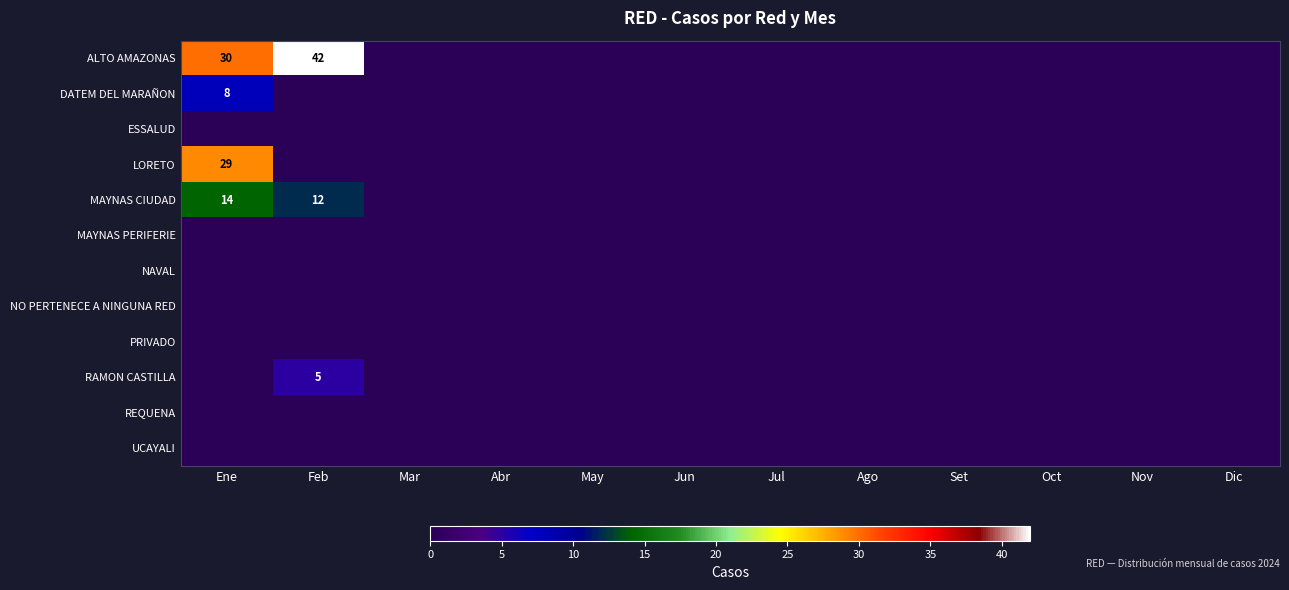

The DATEM DEL MARAÑON series shows 12 at Ene. True or false?

False